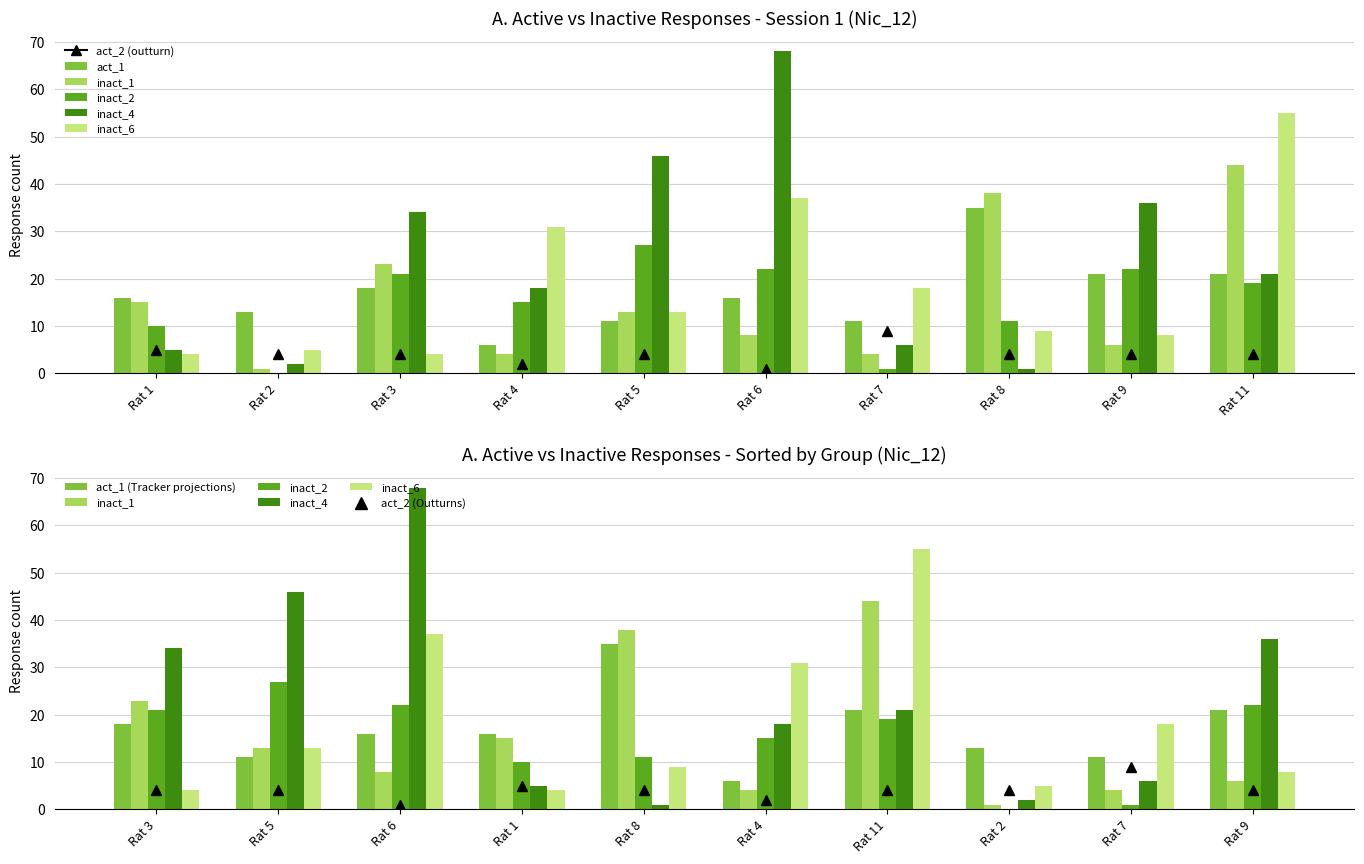

Reading left to right, what are all the values shown in this chart?

act_1: 18	11	16	16	35	6	21	13	11	21
inact_1: 23	13	8	15	38	4	44	1	4	6
inact_2: 21	27	22	10	11	15	19	0	1	22
inact_4: 34	46	68	5	1	18	21	2	6	36
inact_6: 4	13	37	4	9	31	55	5	18	8